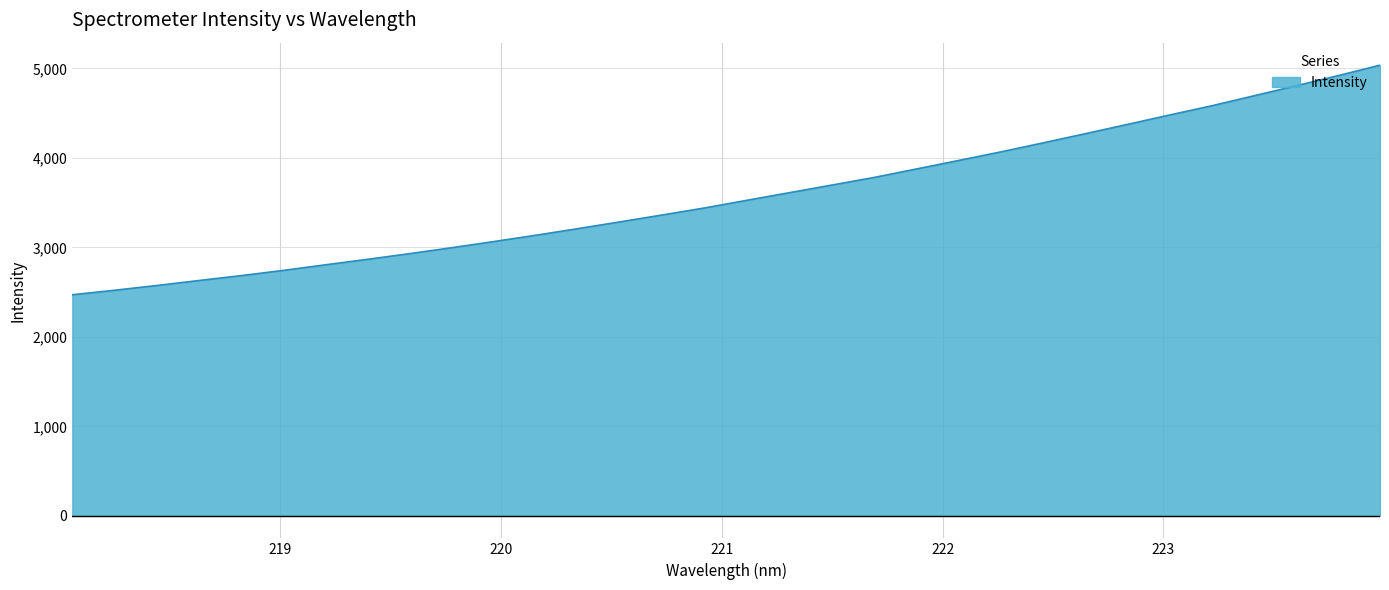

What is the difference between the maximum and minimum values?

2565.7